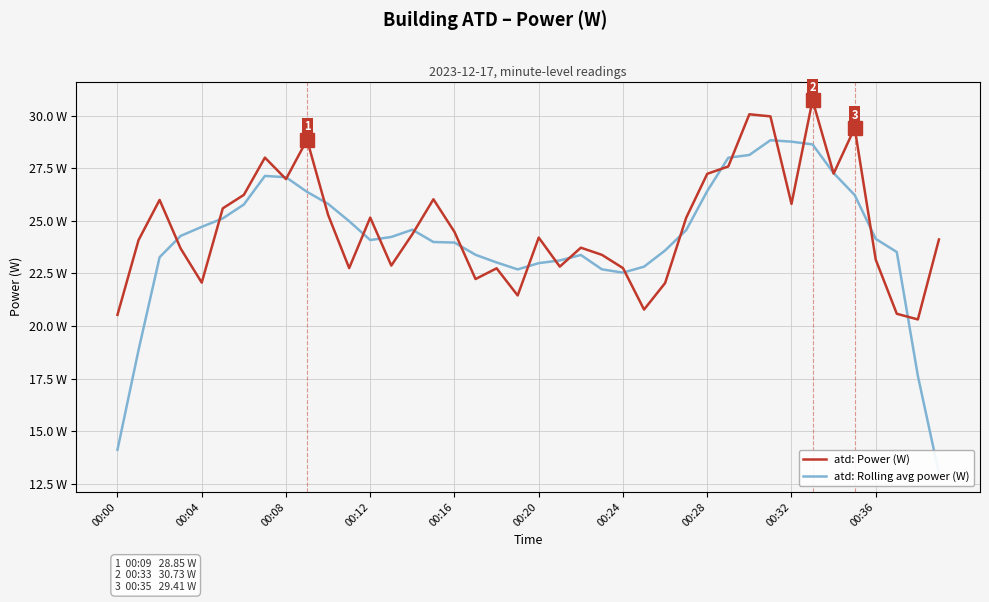

How many series are shown in this chart?

2